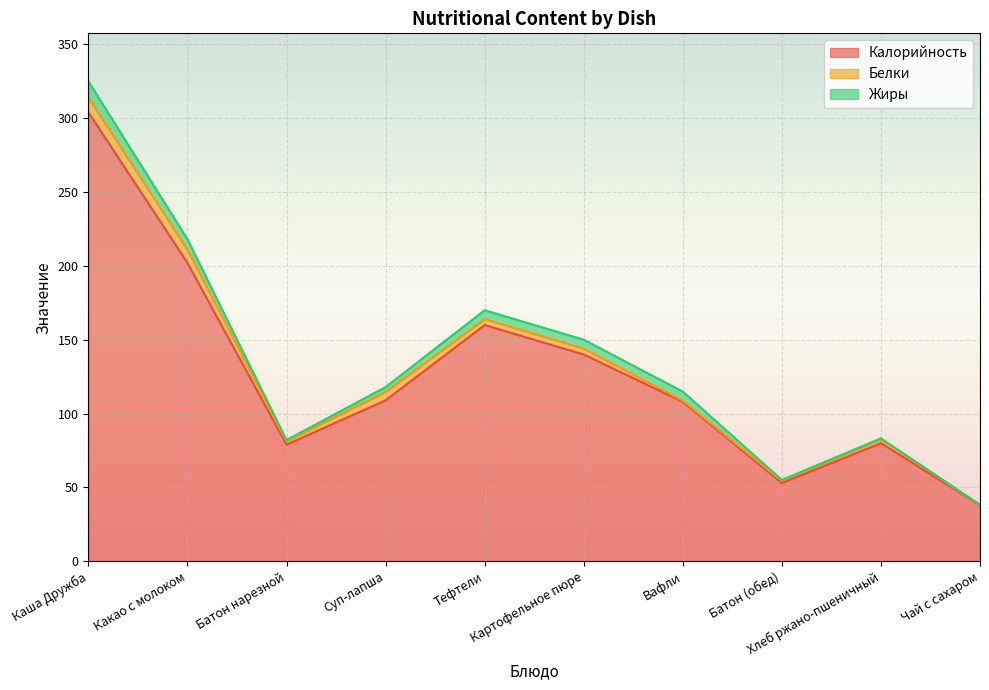

At which label does Калорийность first exceed 109?

Каша Дружба